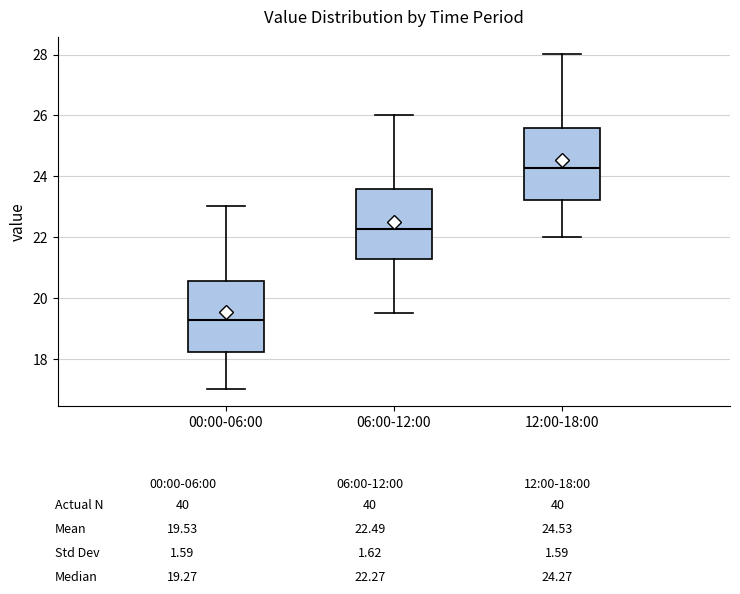

Where does the median line of the box for 12:00-18:00 sit on the y-axis? The values are not printed on the chart, so give them approximately, as read against the axis.

24.2